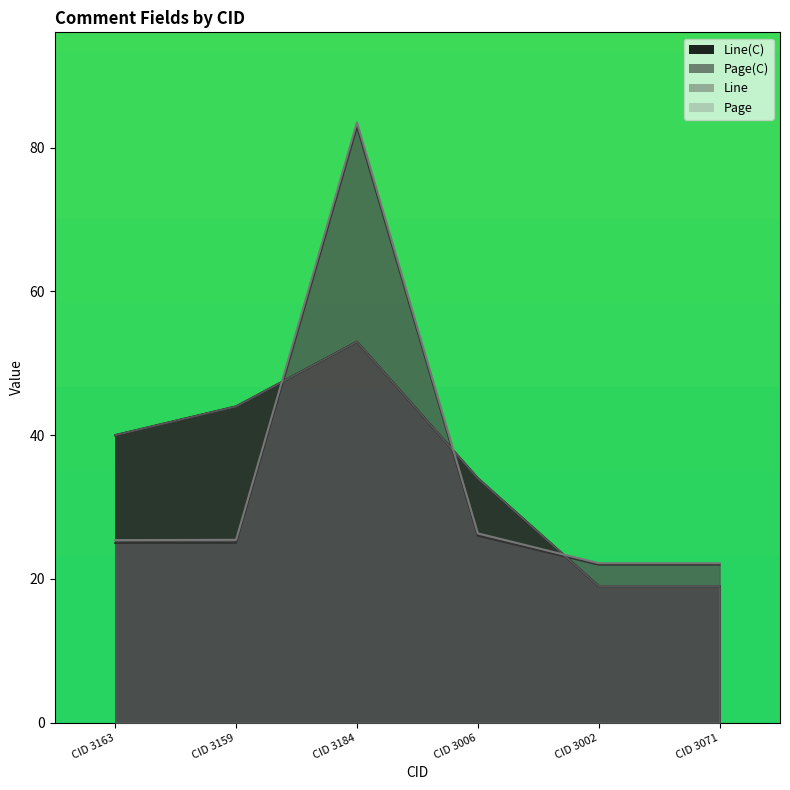

Reading left to right, list all the values displayed in this chart.

Line(C): 40.0	44.0	53.0	34.0	19.0	19.0
Page: 25.4	25.4	83.5	26.3	22.2	22.2
Line: 40.0	44.0	53.0	34.0	19.0	19.0
Page(C): 25.0	25.0	83.0	26.0	22.0	22.0